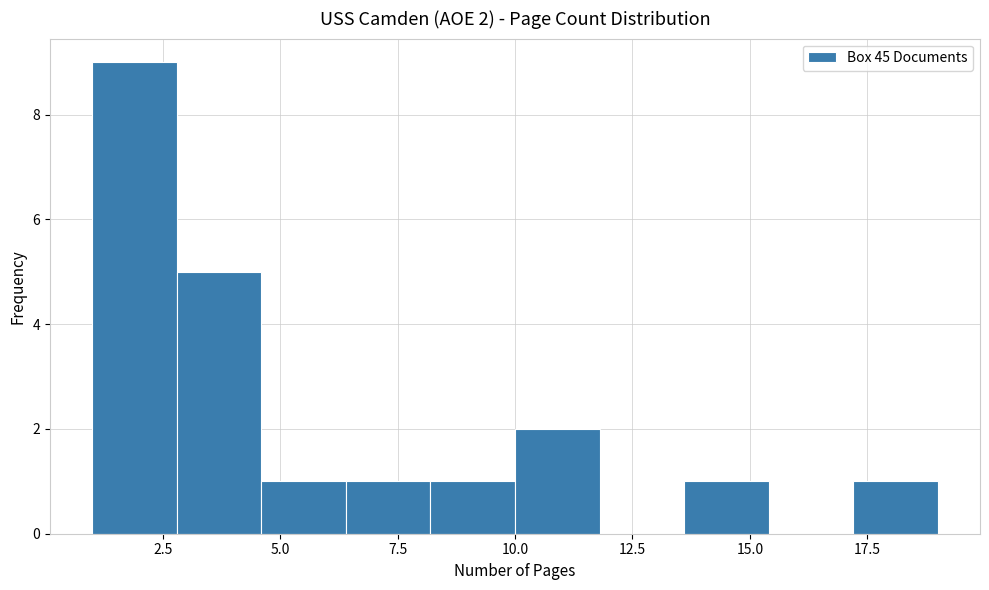

Read against the x-axis, roughly where is the centre of the tallest bar?

2.0